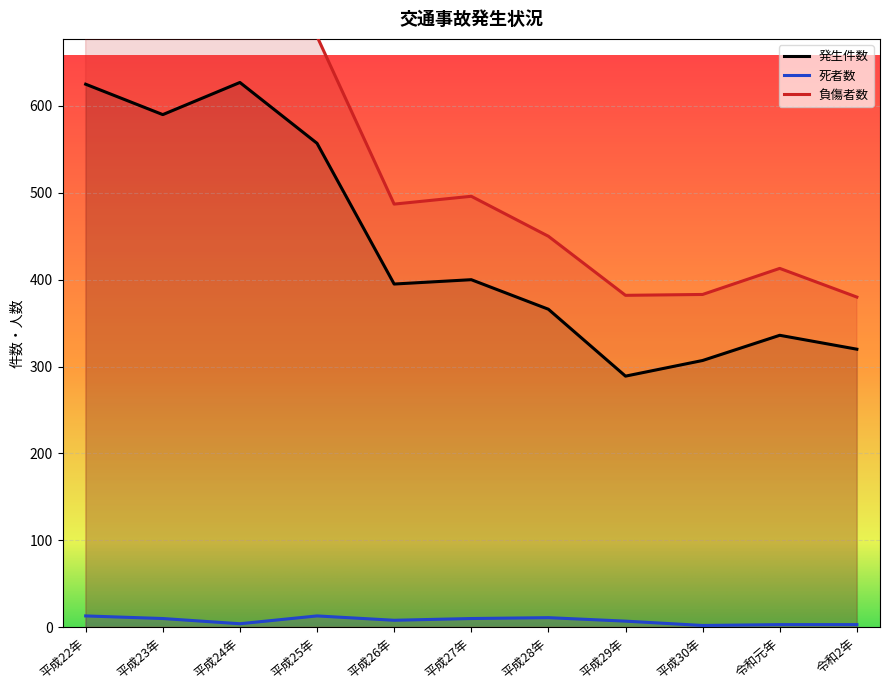

What is the sum of all 発生件数 values?

4812